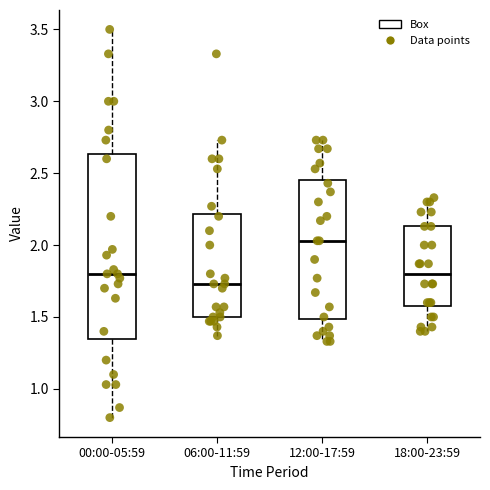

Reading left to right, transcribe this box plot: for each box, give where its median line is, the range the box spans, and where its two whiskers end, as read against the y-axis. The values are not printed on the chart, so give them approximately, as read against the axis.

00:00-05:59: median 1.80, box 1.35 to 2.65, whiskers 0.80 to 3.50
06:00-11:59: median 1.75, box 1.50 to 2.20, whiskers 1.35 to 2.75
12:00-17:59: median 2.05, box 1.50 to 2.45, whiskers 1.35 to 2.75
18:00-23:59: median 1.80, box 1.60 to 2.15, whiskers 1.40 to 2.35